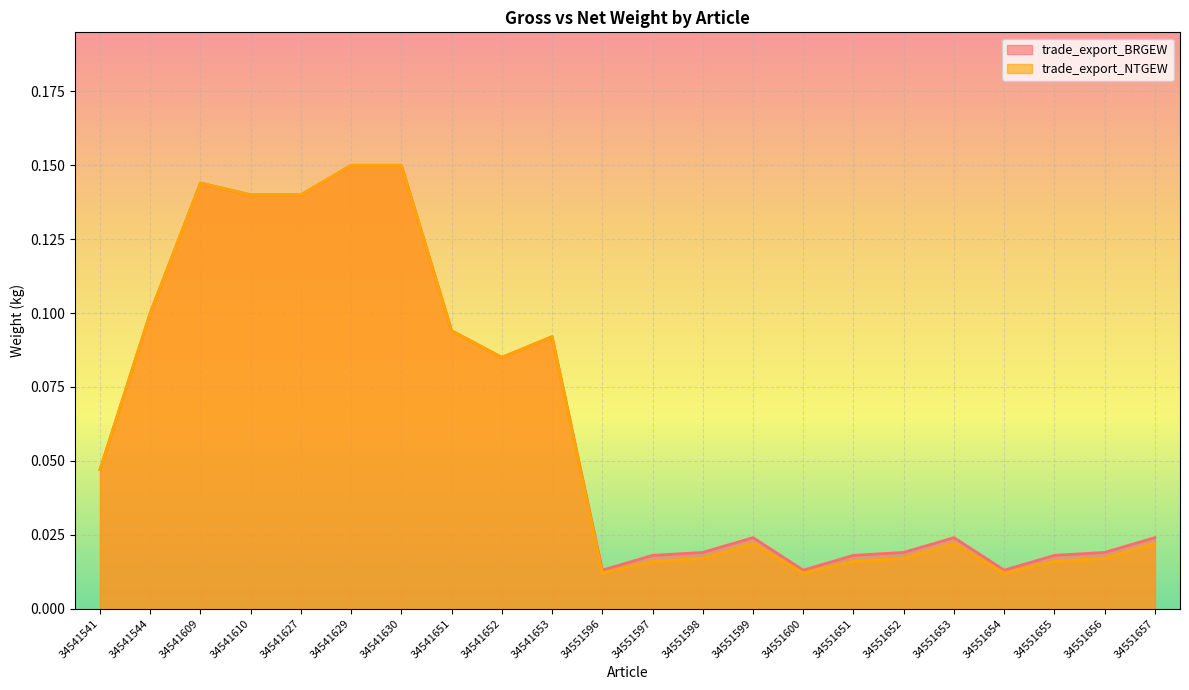

True or false: trade_export_NTGEW and trade_export_BRGEW cross at least once.

False